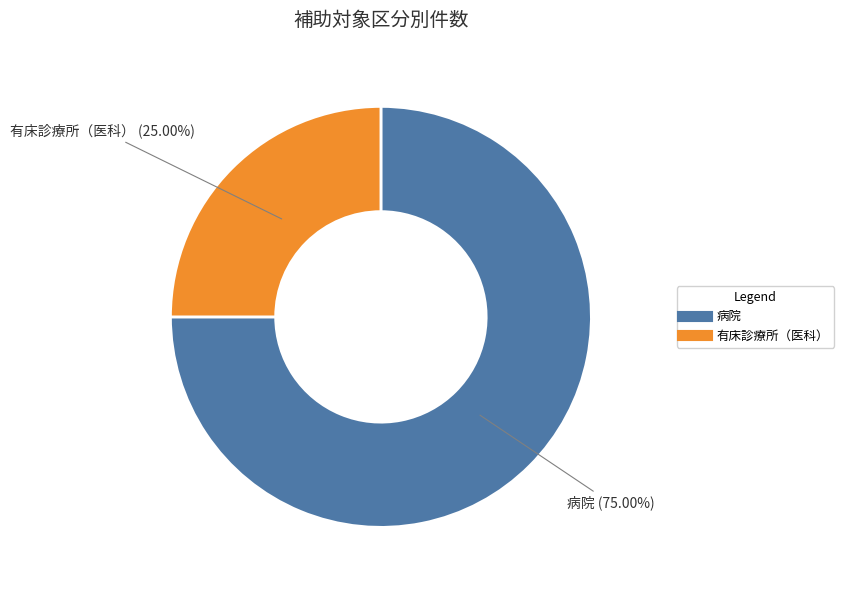

Which category has the biggest portion of the pie?

病院